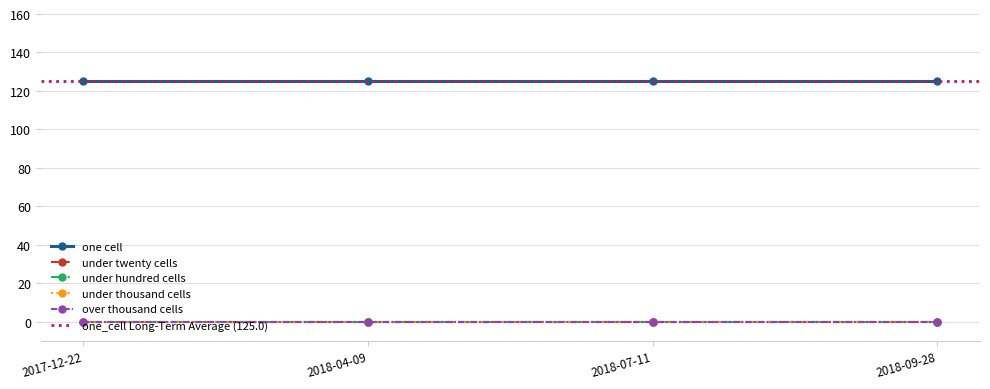

Which series has the largest total across all categories?

one_cell